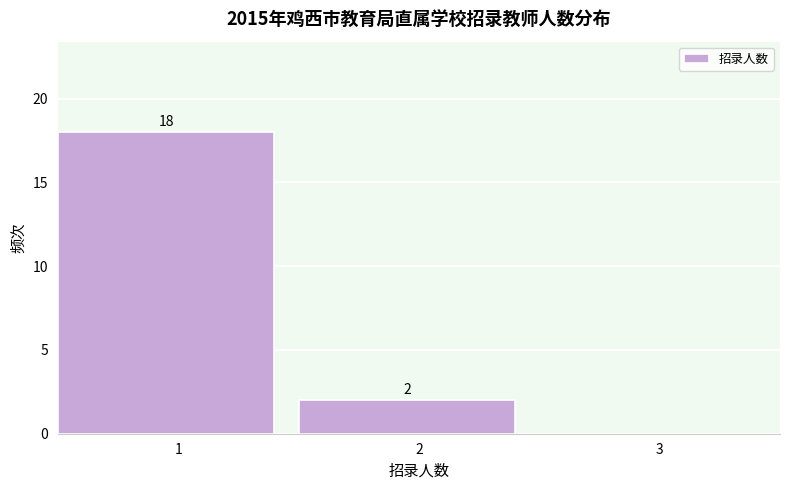

Over which range of the x-axis is the bar tallest?

0.5 to 1.5